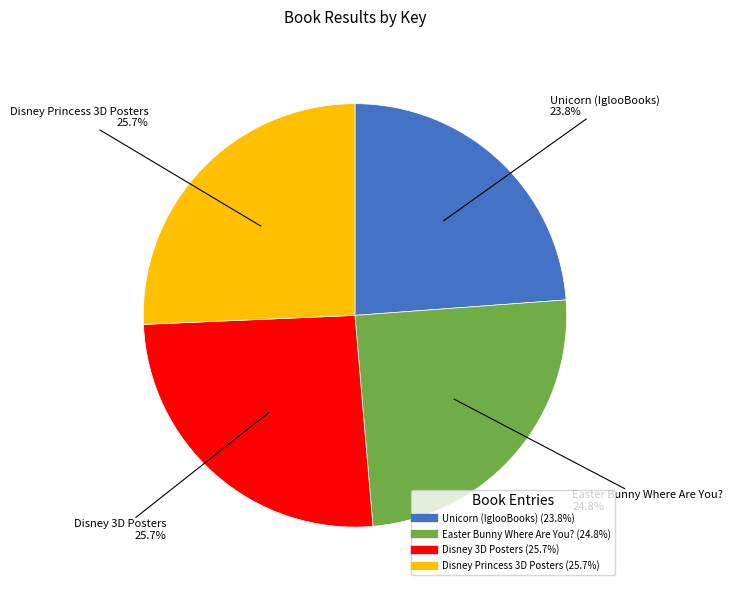

Combined, what portion of the pie is Easter Bunny Where Are You? and Unicorn (IglooBooks)?

48.6%